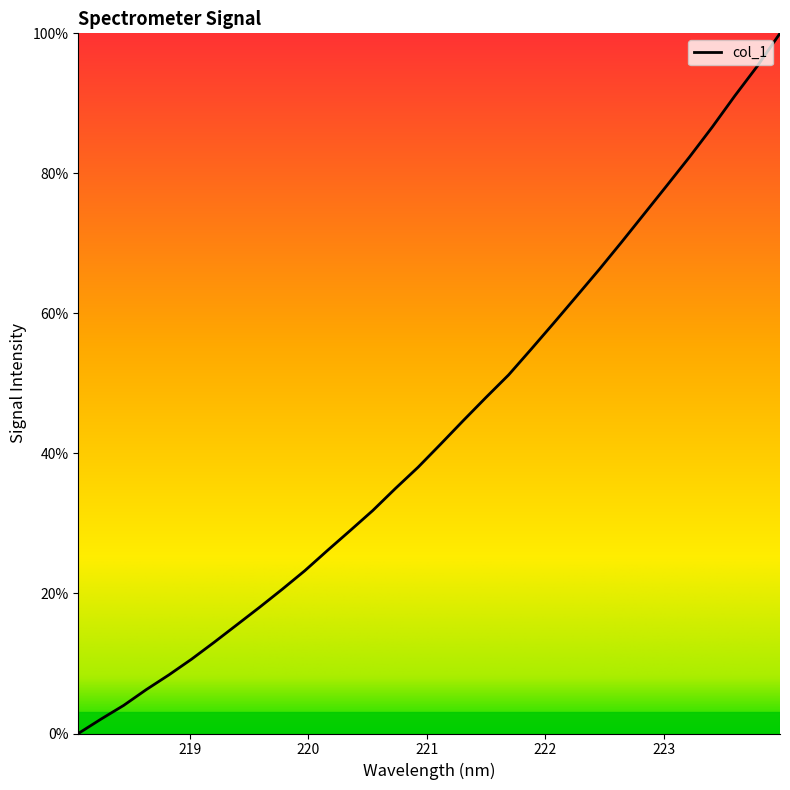

What is the greatest value displayed?

100.0